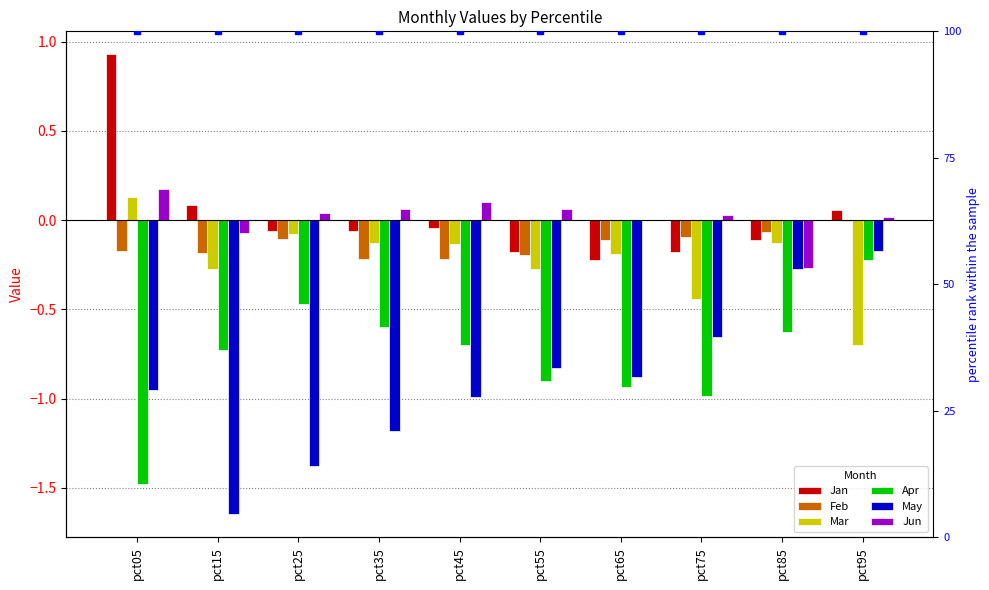

What is the spread (max minus min) of values at pct75?

1.0